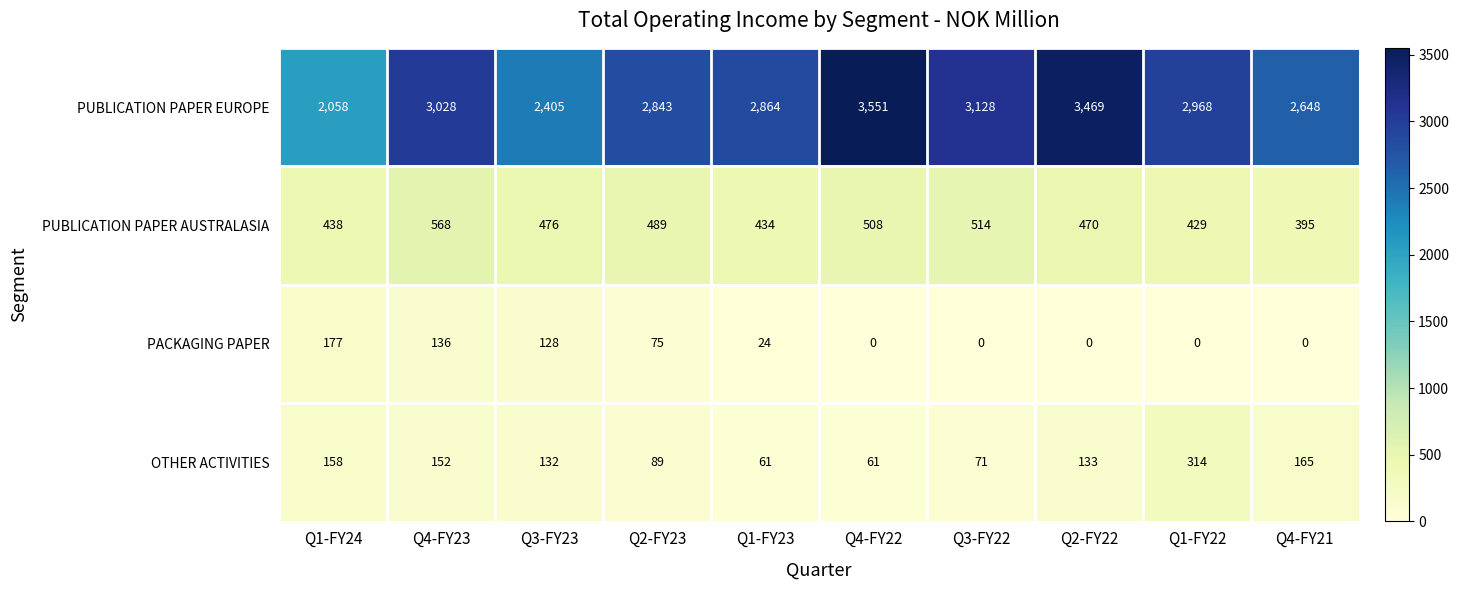

The value of PUBLICATION PAPER AUSTRALASIA at Q1-FY24 is 108. True or false?

False